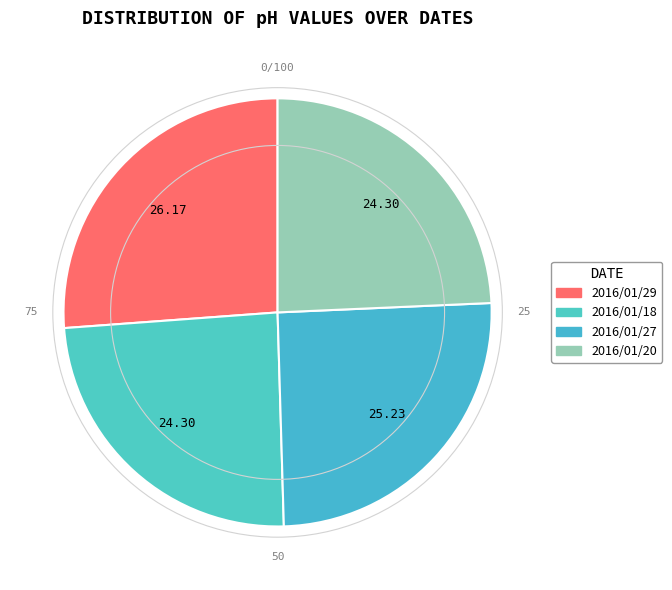

What percentage is the 2016/01/29 slice, to the nearest percent?

26%